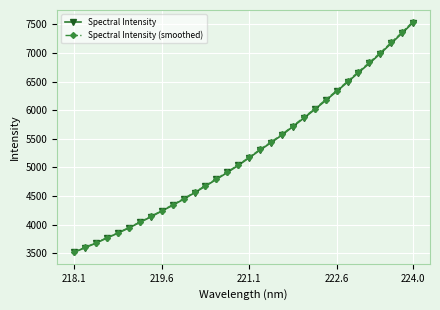

What is the value of the Spectral Intensity point at the 30th from the left?

7170.3